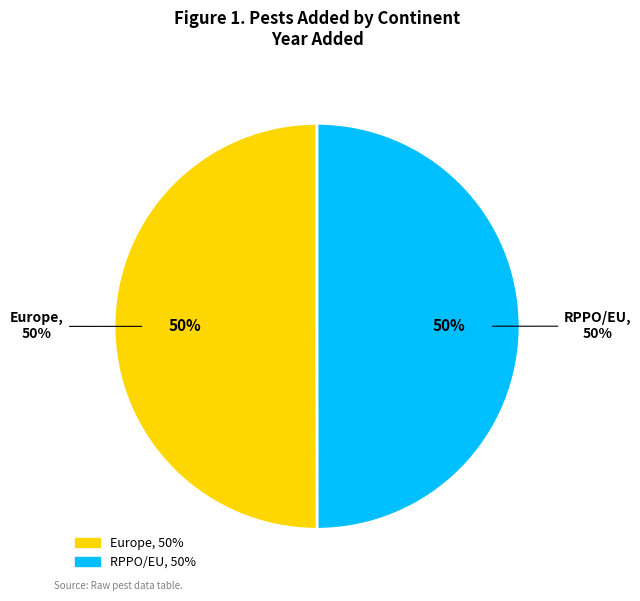

How many slices are in this pie chart?

2